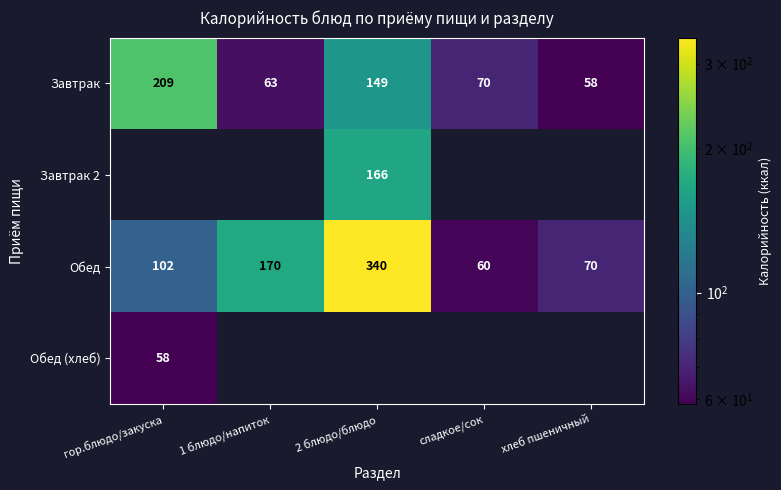

True or false: Обед has a value of 102 at гор.блюдо/закуска.

True